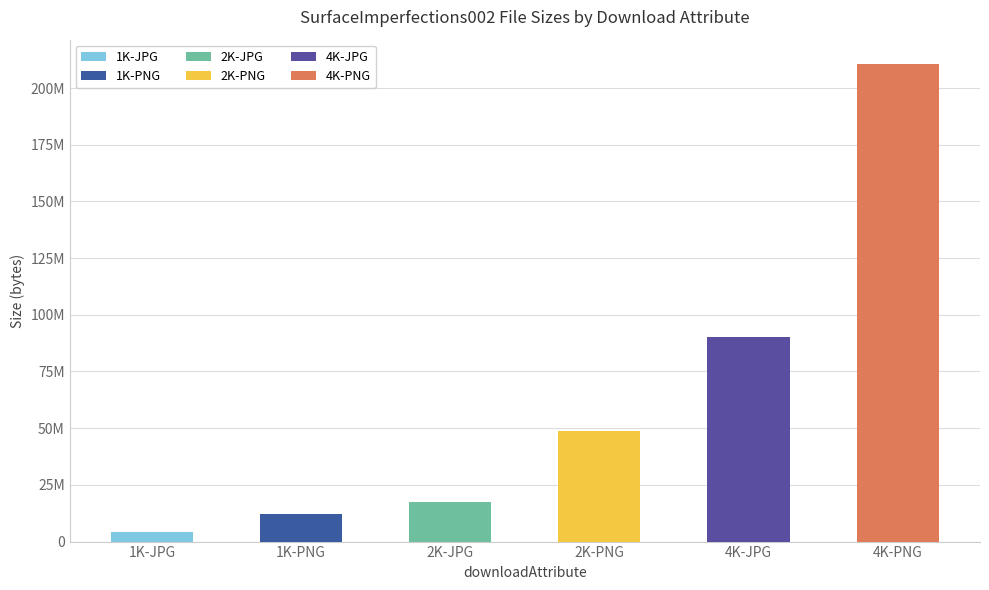

Which category has the highest value across all series?

4K-PNG